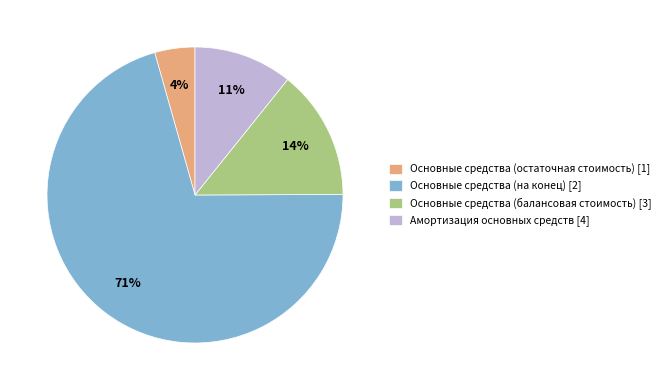

What percentage is the Основные средства (балансовая стоимость) slice, to the nearest percent?

14%